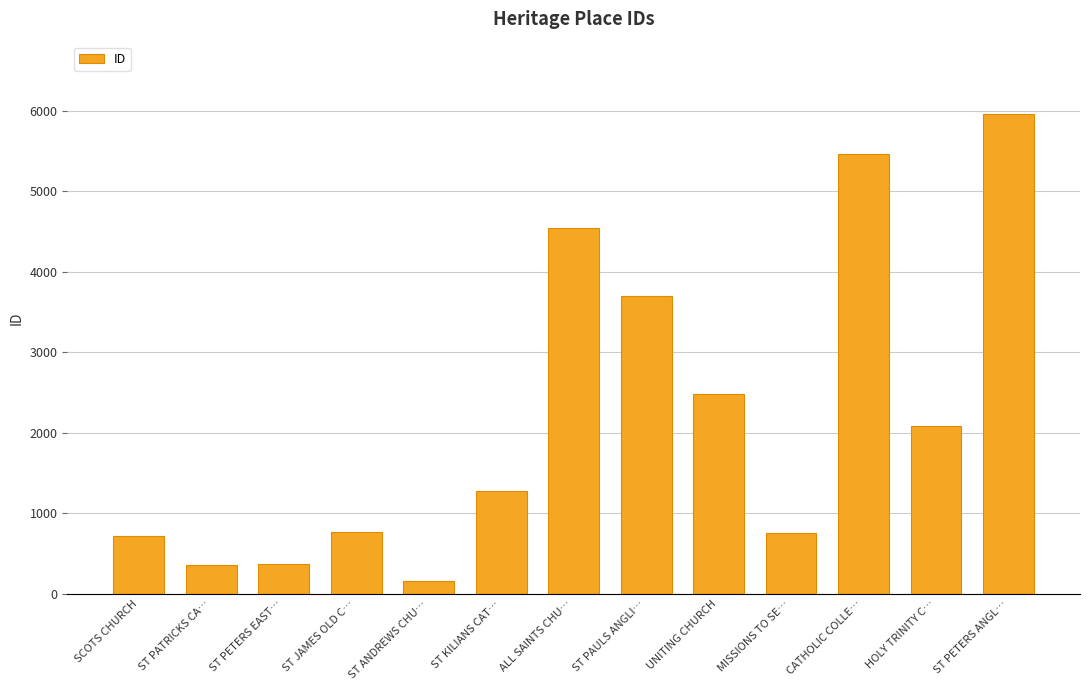

What is the smallest value displayed?

160